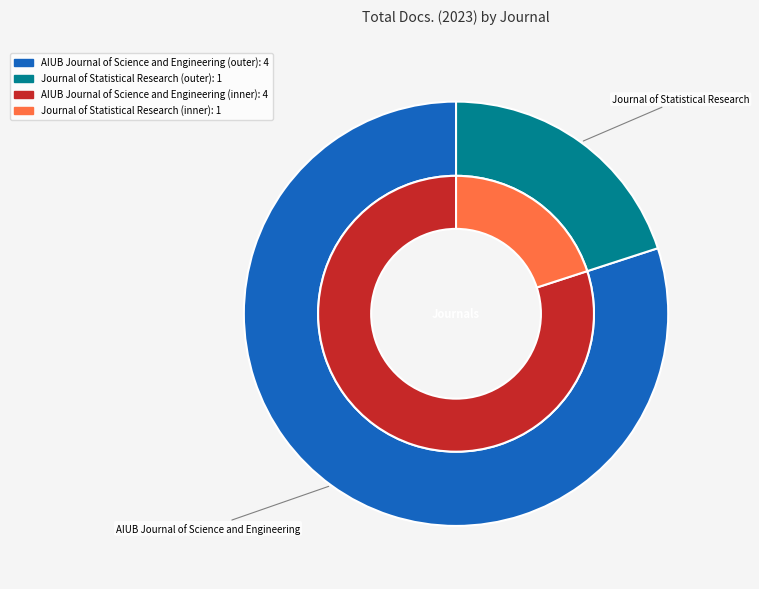

Between AIUB Journal of Science and Engineering and Journal of Statistical Research, which is larger?

AIUB Journal of Science and Engineering